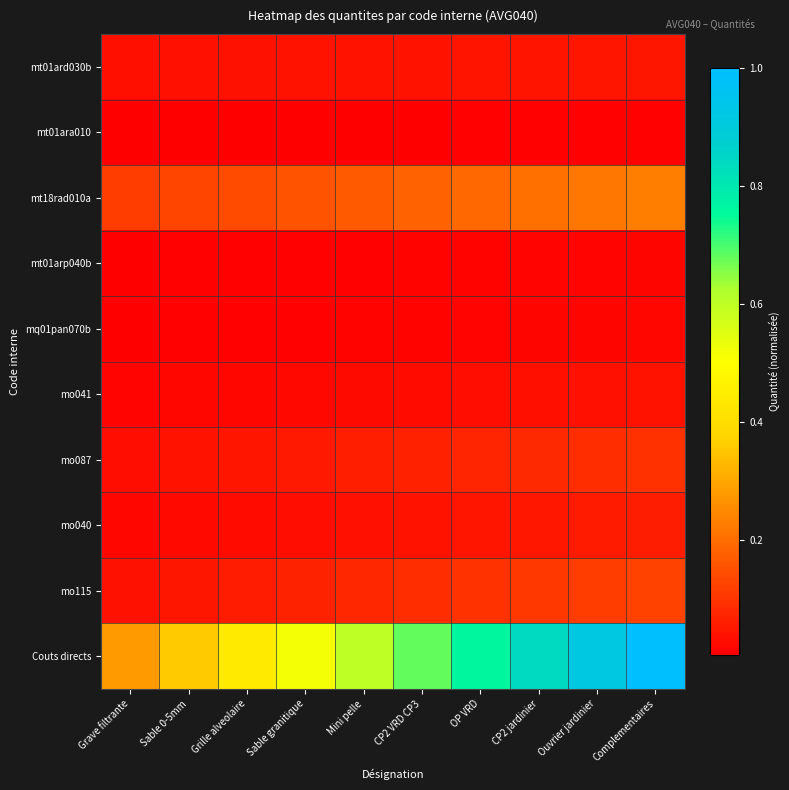

What is the greatest value displayed?

1.0